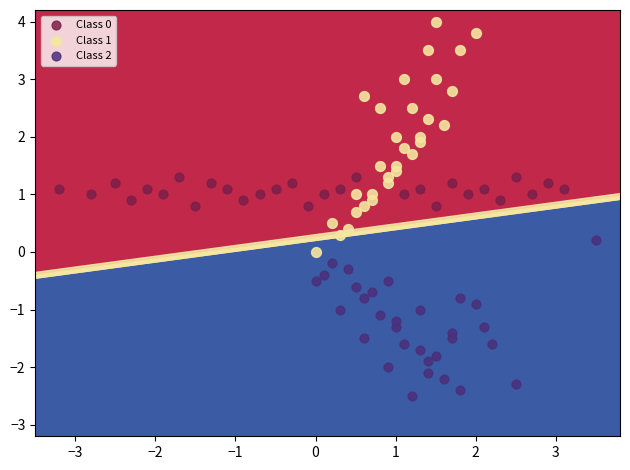

Which series has the largest Y range (max minus min)?

Class 1